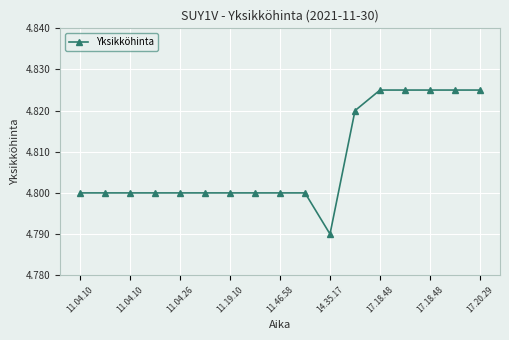

How many values are between 4 and 5?

17